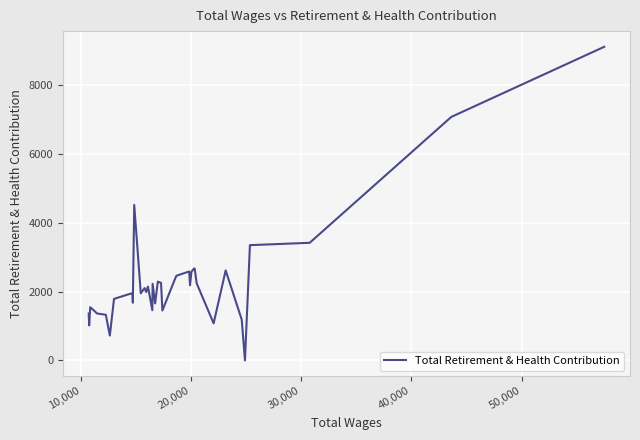

What is the maximum value shown in the chart?

9109